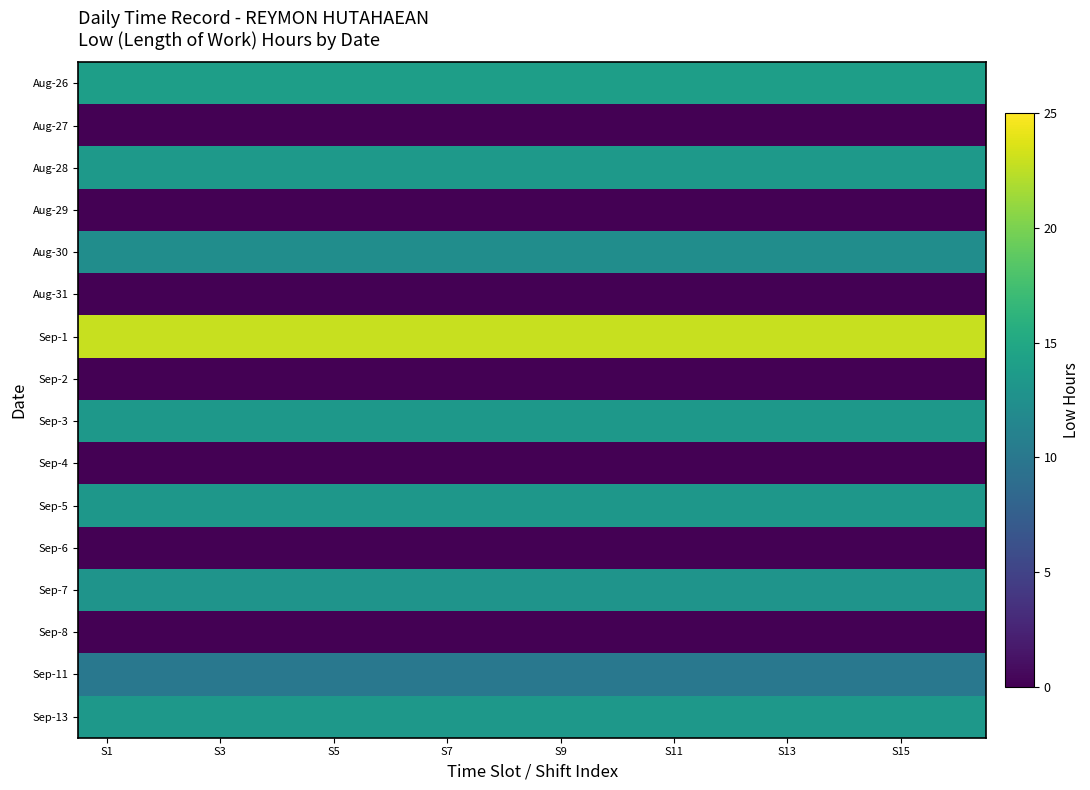

Rank the series by their maximum value, from lowest to highest.

Aug-27, Aug-29, Aug-31, Sep-2, Sep-4, Sep-6, Sep-8, Sep-11, Aug-30, Sep-7, Sep-5, Sep-3, Sep-13, Aug-28, Aug-26, Sep-1